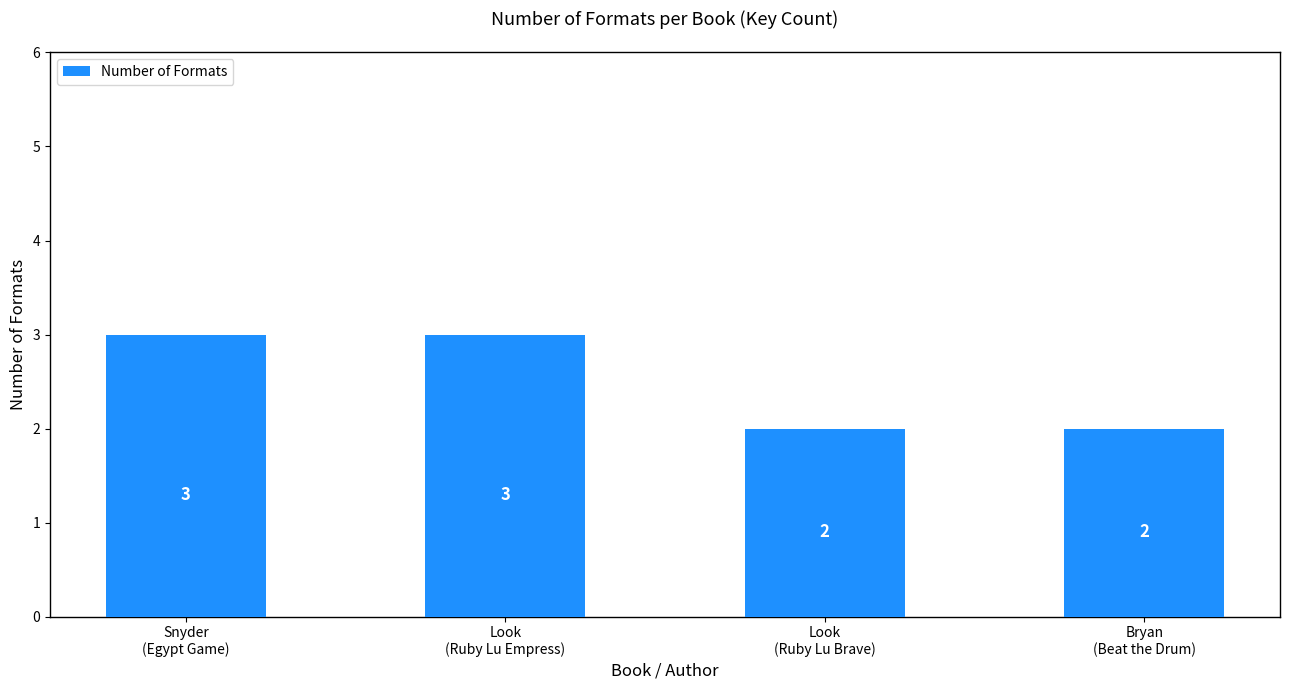

What is the label of the 3rd bar from the right?

Look
(Ruby Lu Empress)